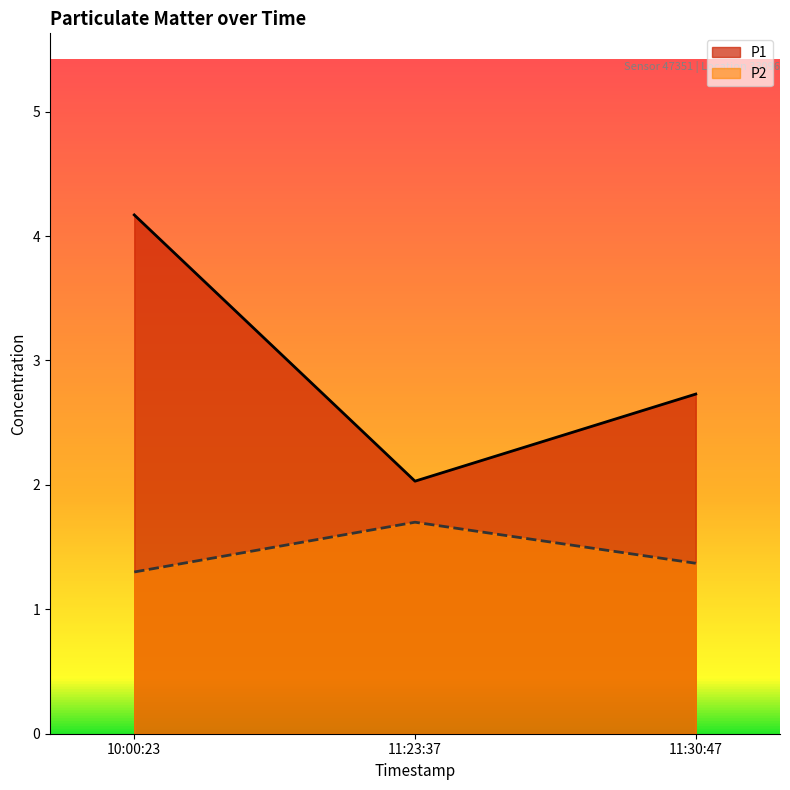

Reading right to left, transcribe all the data shown in this chart.

P1: 2.7	2.0	4.2
P2: 1.4	1.7	1.3